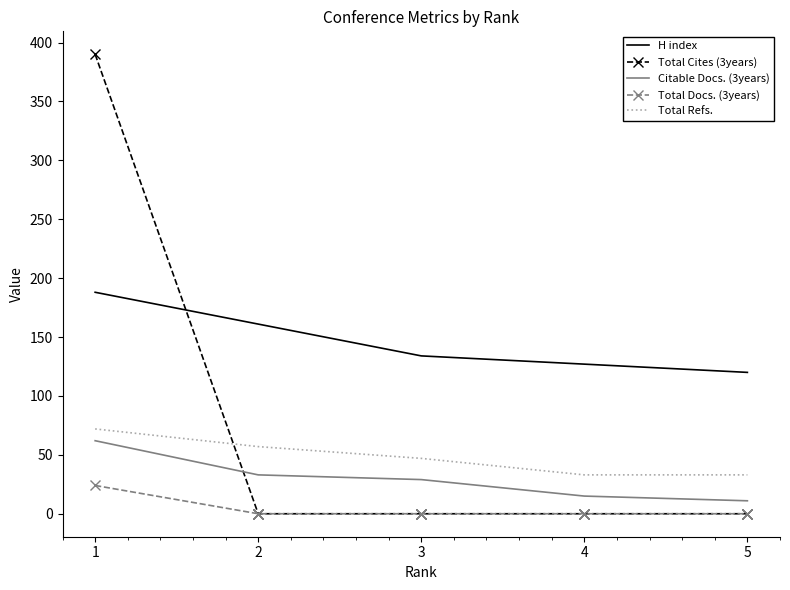

True or false: Total Refs. and H index intersect in this chart.

False